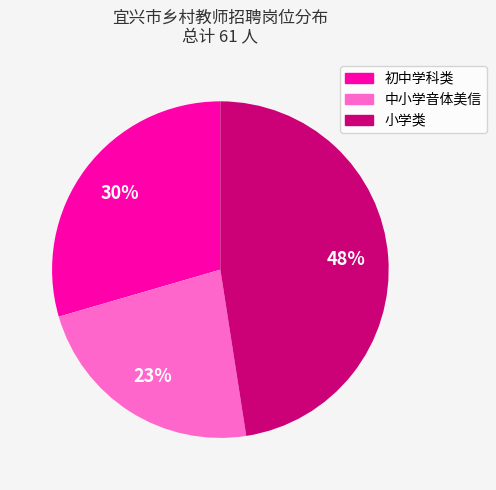

To the nearest percent, what is the average slice percentage?

33%